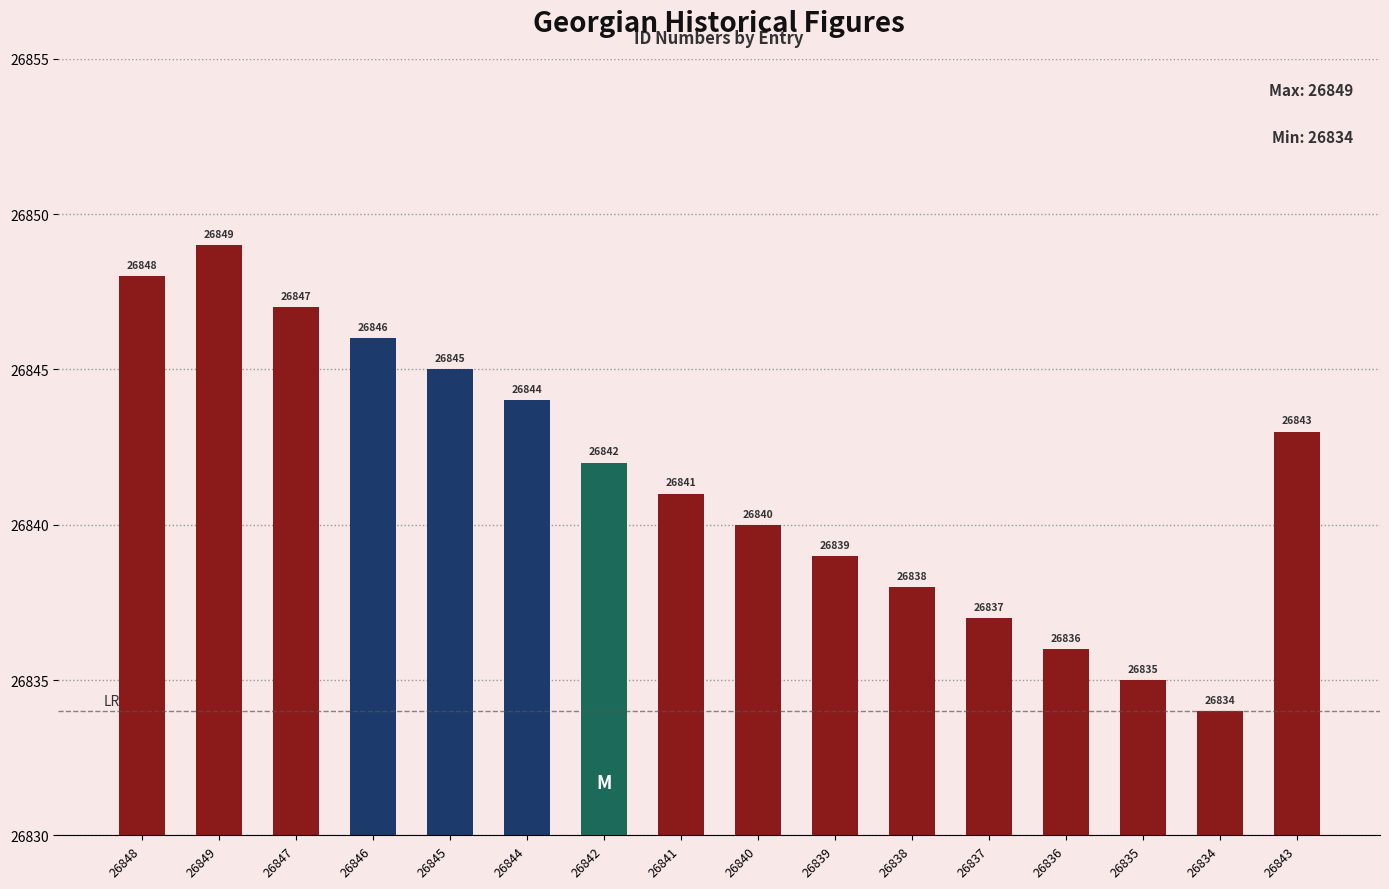

Which has a higher value, 26845 or 26840?

26845